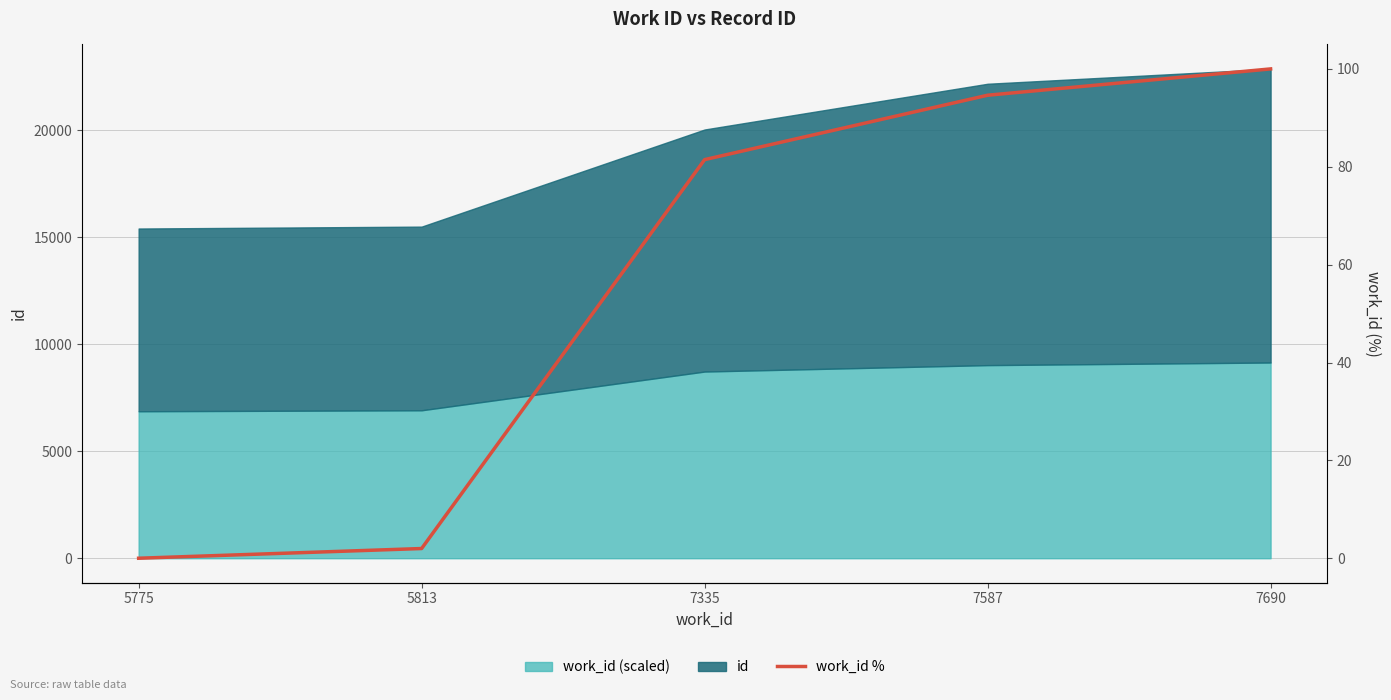

Which has a higher value, 5813 or 7587?

7587